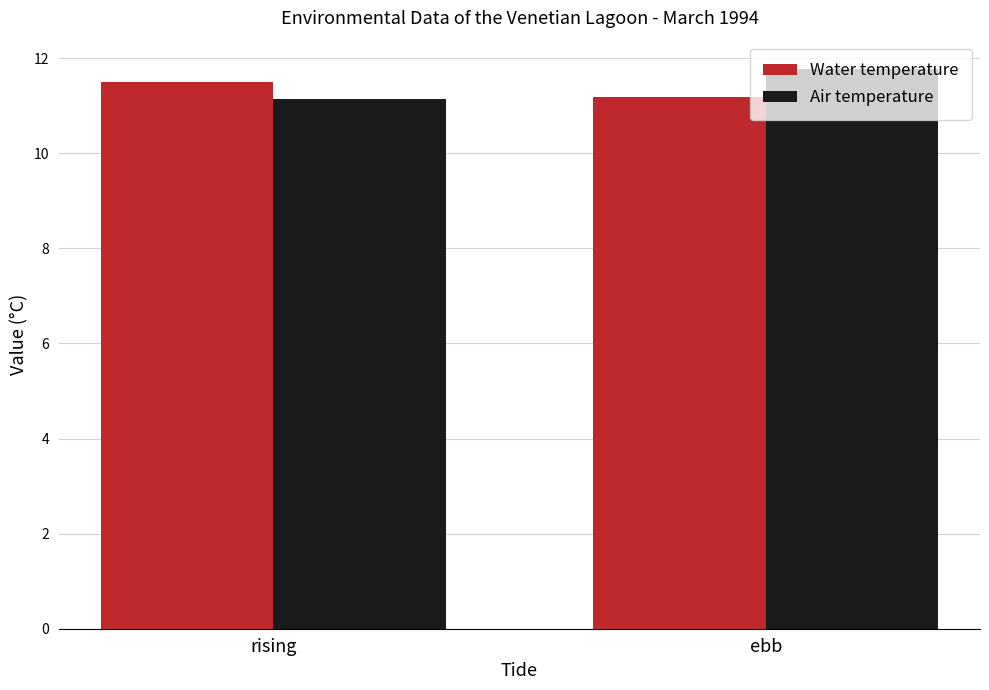

What is the difference between the maximum and minimum values in the Water temperature series?

0.3